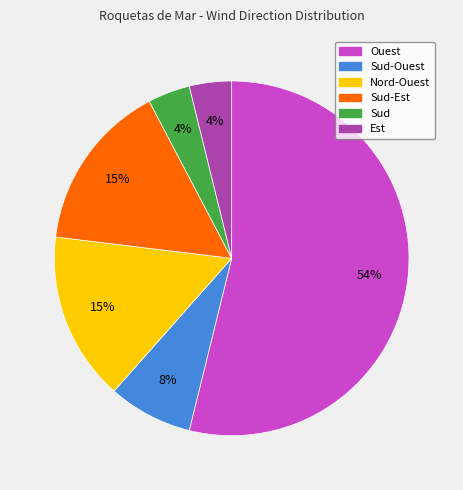

Is there a majority slice in this chart?

Yes